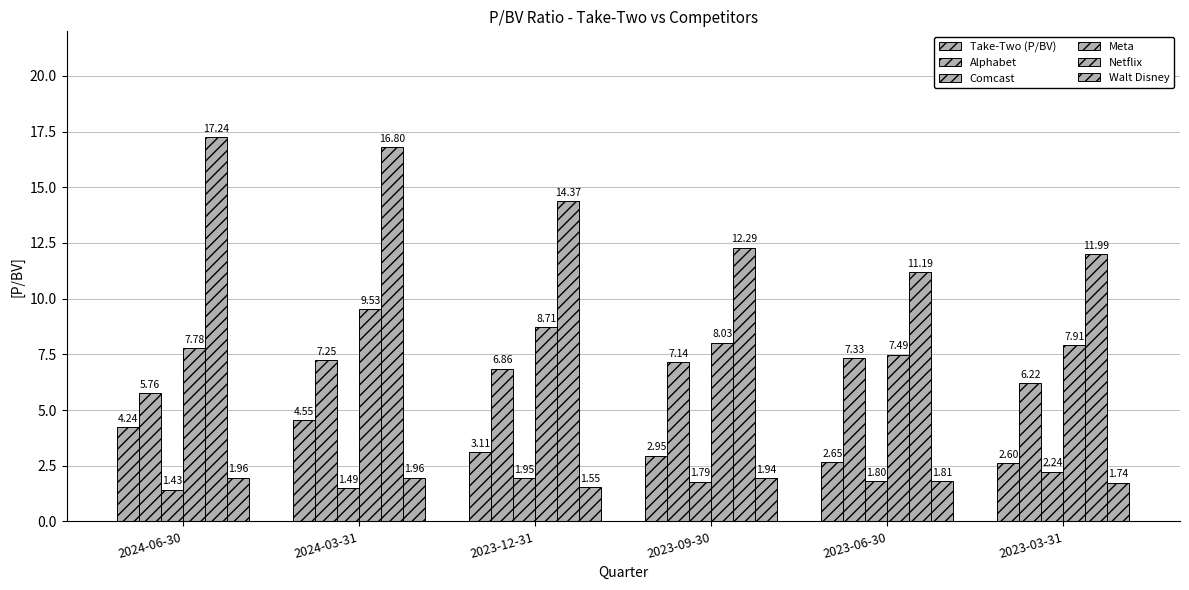

What is the label of the 1st bar from the left?

2024-06-30